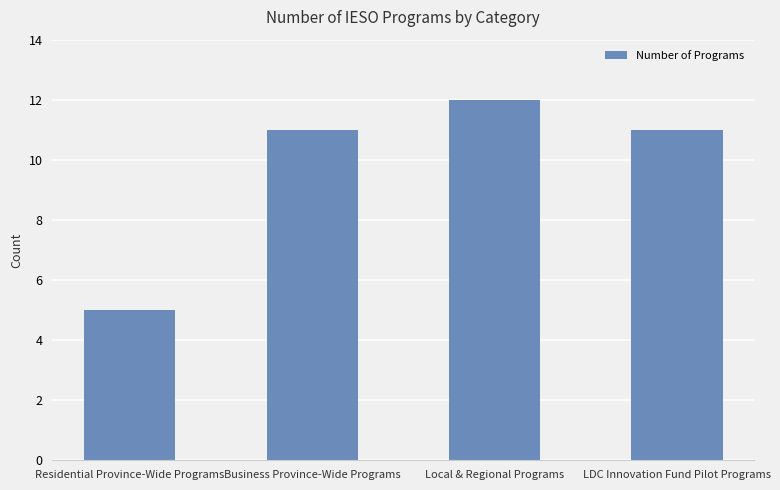

What is the difference between the values at Residential Province-Wide Programs and Business Province-Wide Programs?

6